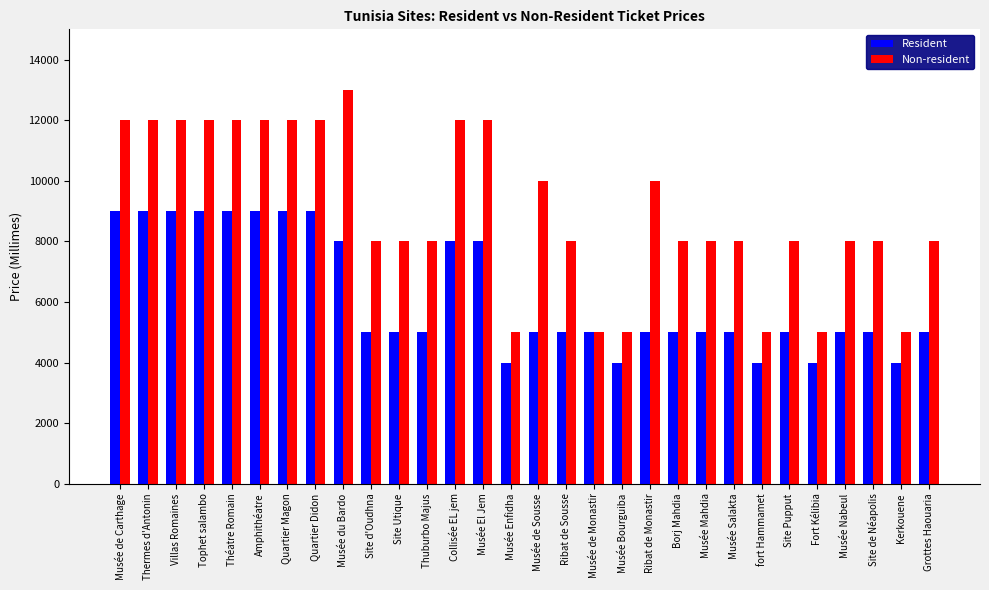

What is the highest value of the Resident series?

9000